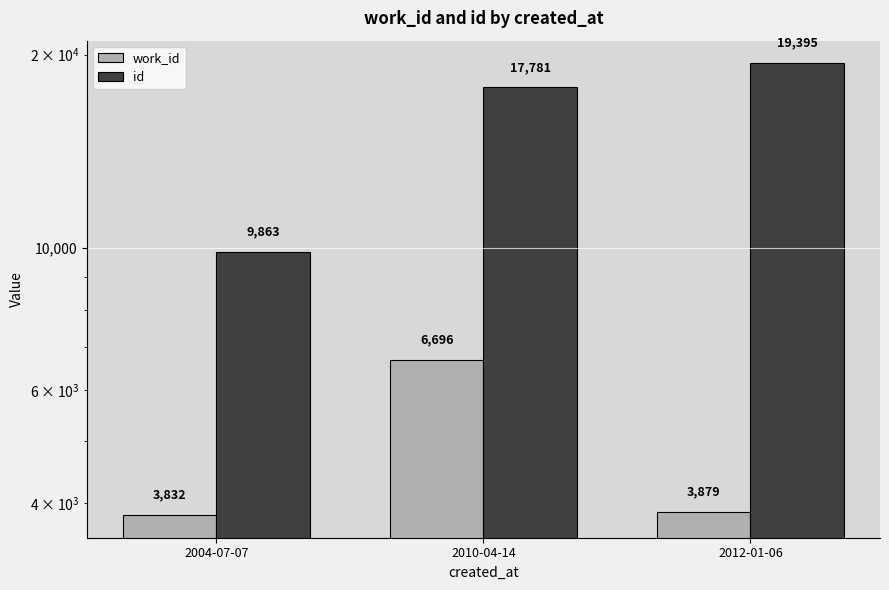

What is the approximate value of id at 2012-01-06?

19395